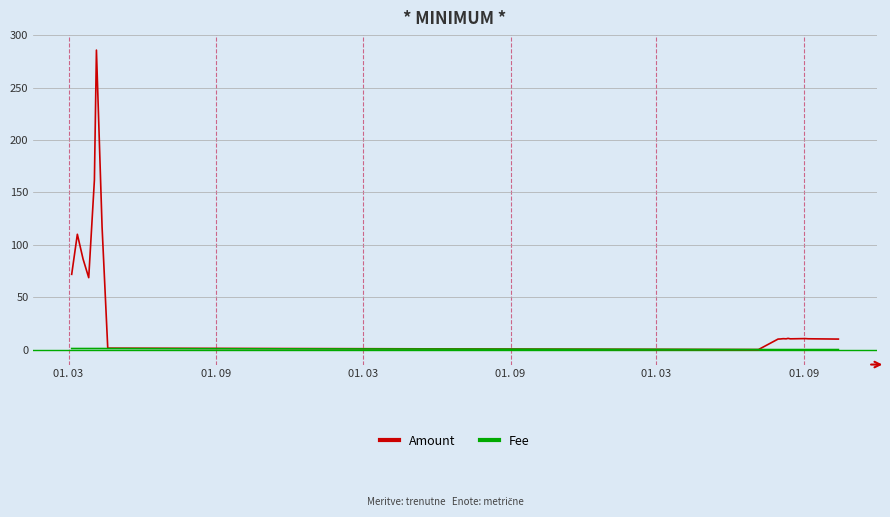

What is the greatest value displayed?

285.8